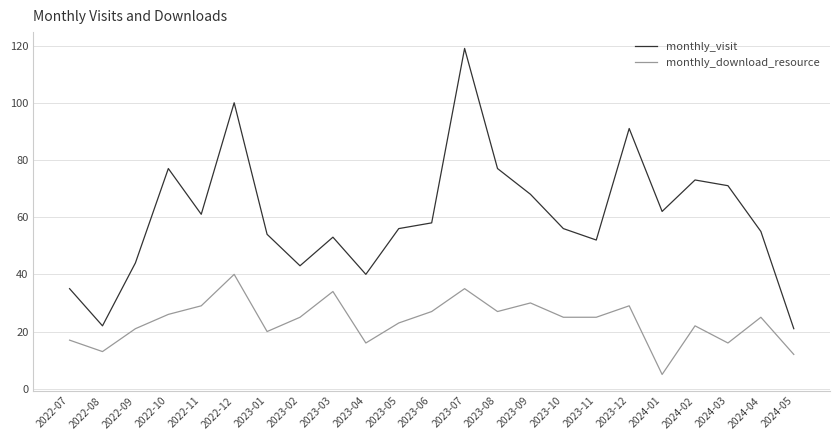

True or false: monthly_download_resource and monthly_visit intersect in this chart.

False